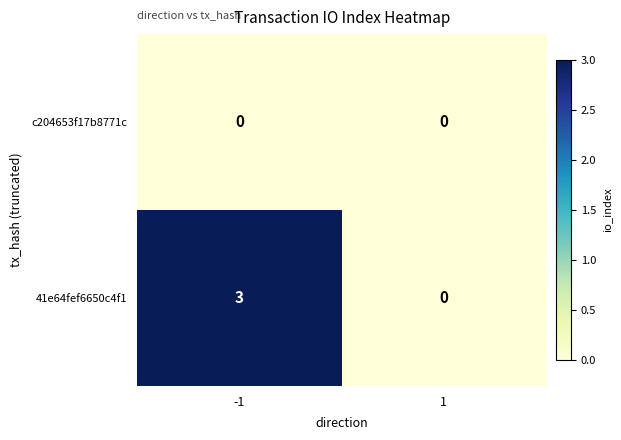

List the labels in order of 41e64fef6650c4f1 value, smallest first.

1, -1